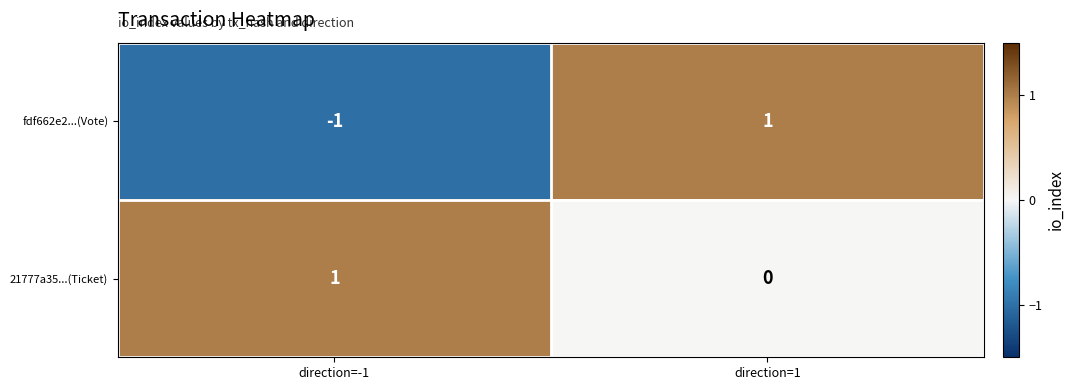

At which label does fdf662e2...(Vote) reach its peak?

direction=1